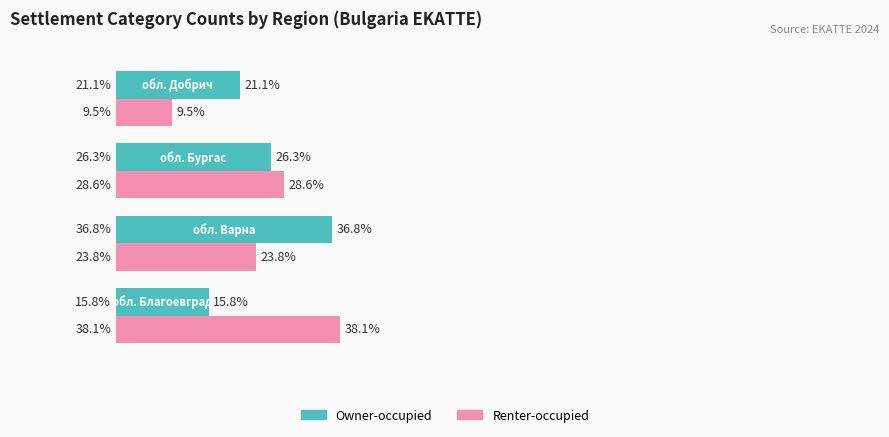

Which series has the largest range (max minus min)?

Renter-occupied